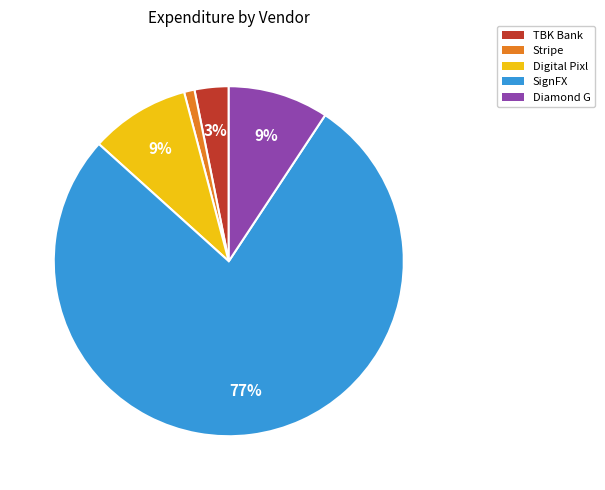

The Digital Pixl slice represents 1% of the pie. True or false?

False